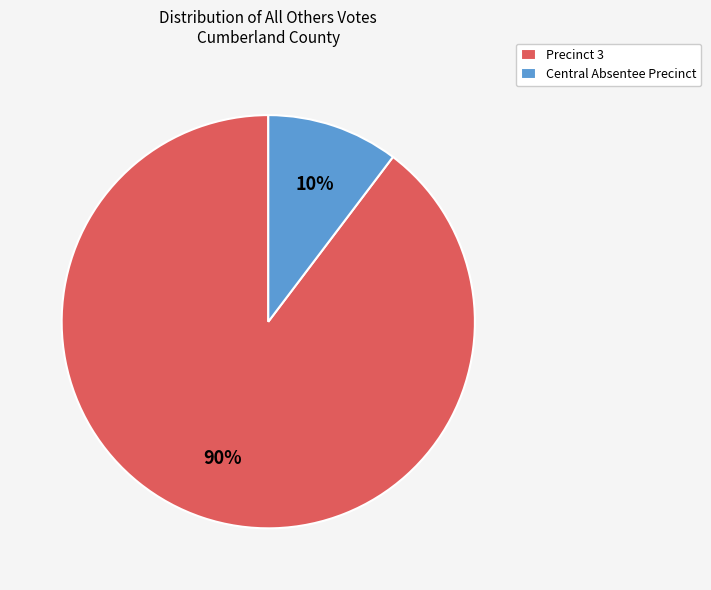

To the nearest percent, what percentage of the pie is Central Absentee Precinct?

10%